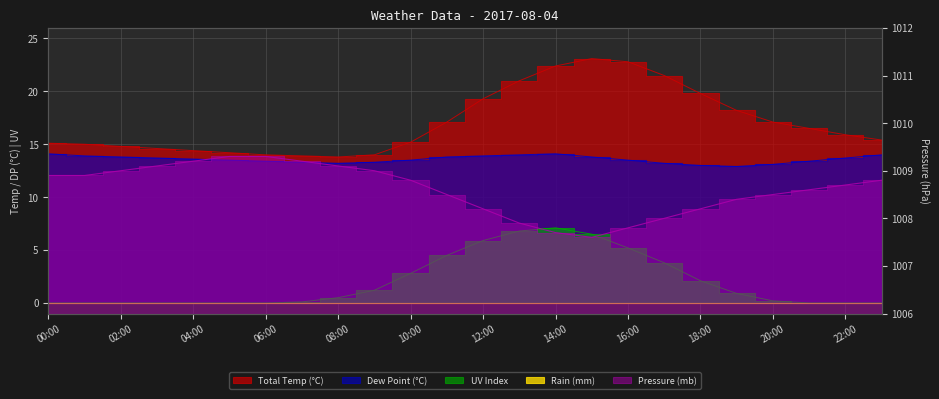

What is the difference between the mb values at 02:00 and 15:00?

1.4